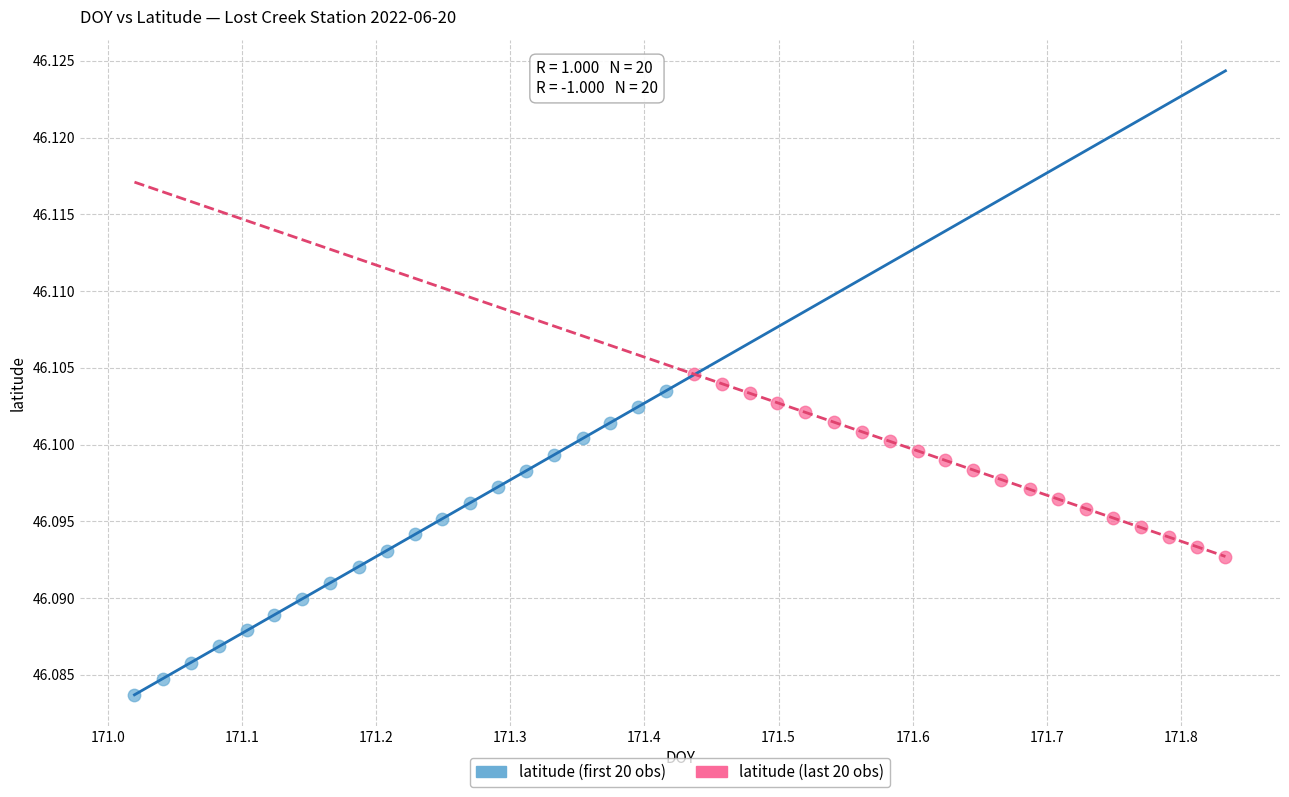

Which series has the widest spread of Y values?

latitude (first 20 obs)